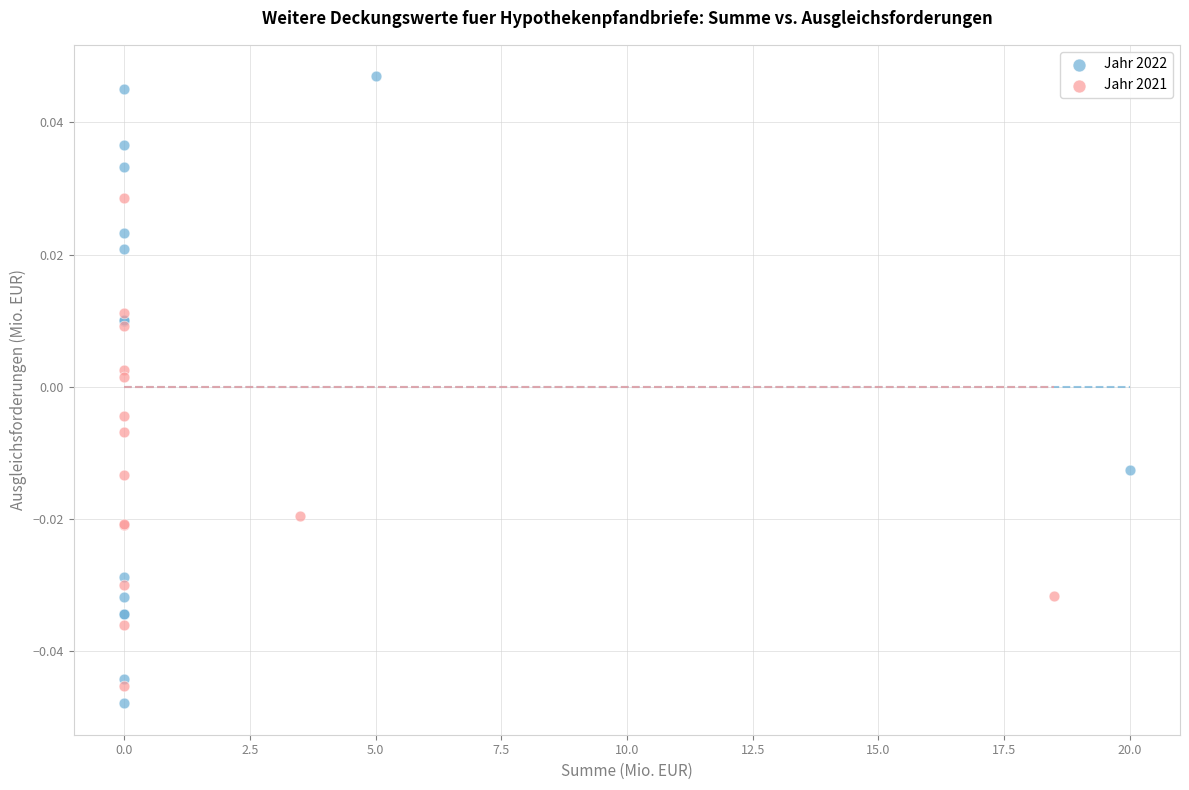

Which series reaches the maximum Y coordinate?

Jahr 2022